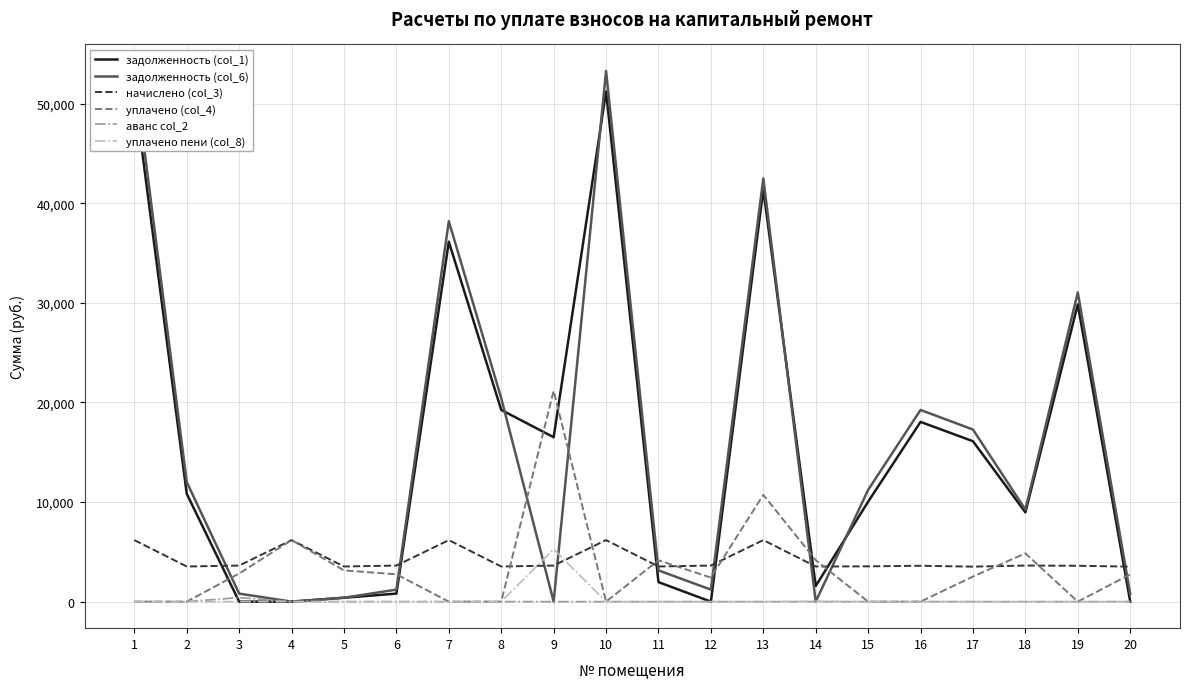

Rank the categories by задолженность (col_6) value from lowest to highest.

4, 9, 14, 5, 20, 3, 6, 12, 11, 18, 15, 2, 17, 16, 8, 19, 7, 13, 1, 10